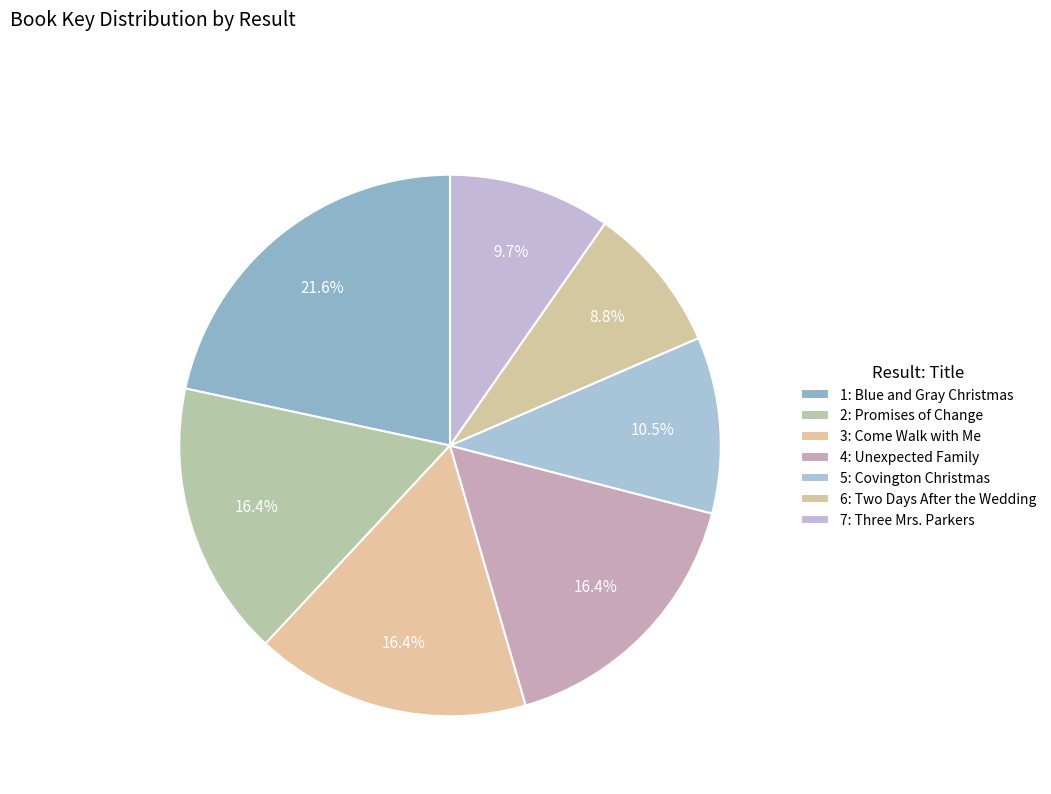

What is the ratio of the value at 3: Come Walk with Me to the value at 5: Covington Christmas?

1.6